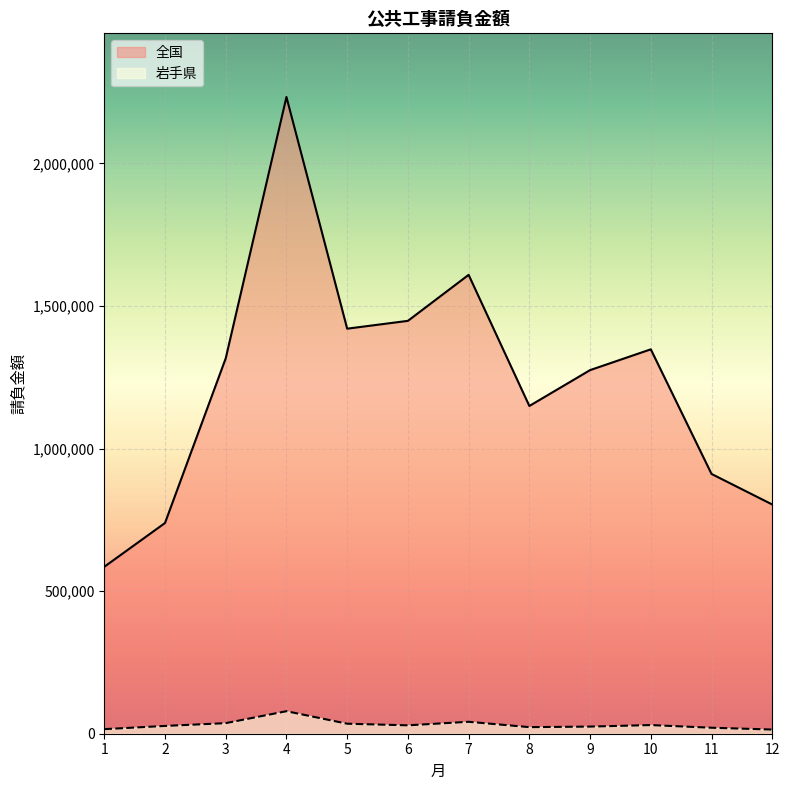

True or false: 全国 and 岩手県 cross at least once.

False